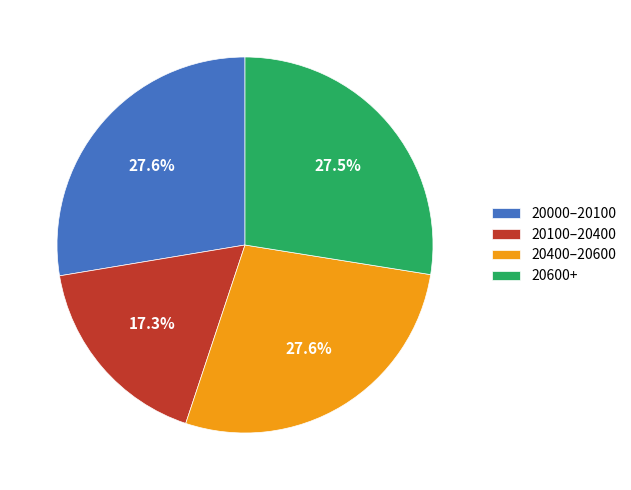

Approximately how many times larger is the value at 20400–20600 compared to 20100–20400?

1.6